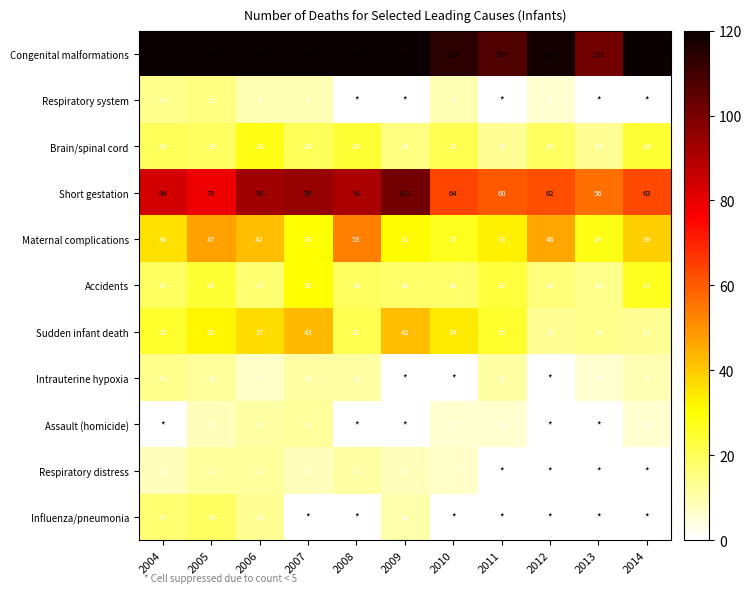

What is the average value of the Congenital malformations series?

130